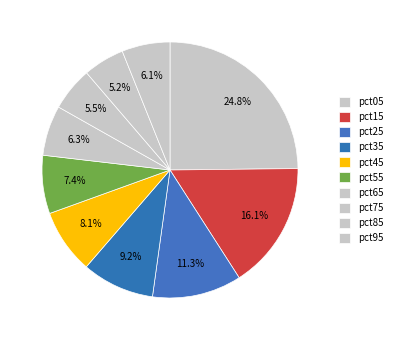

What percentage is NOT represented by pct85?

94.8%